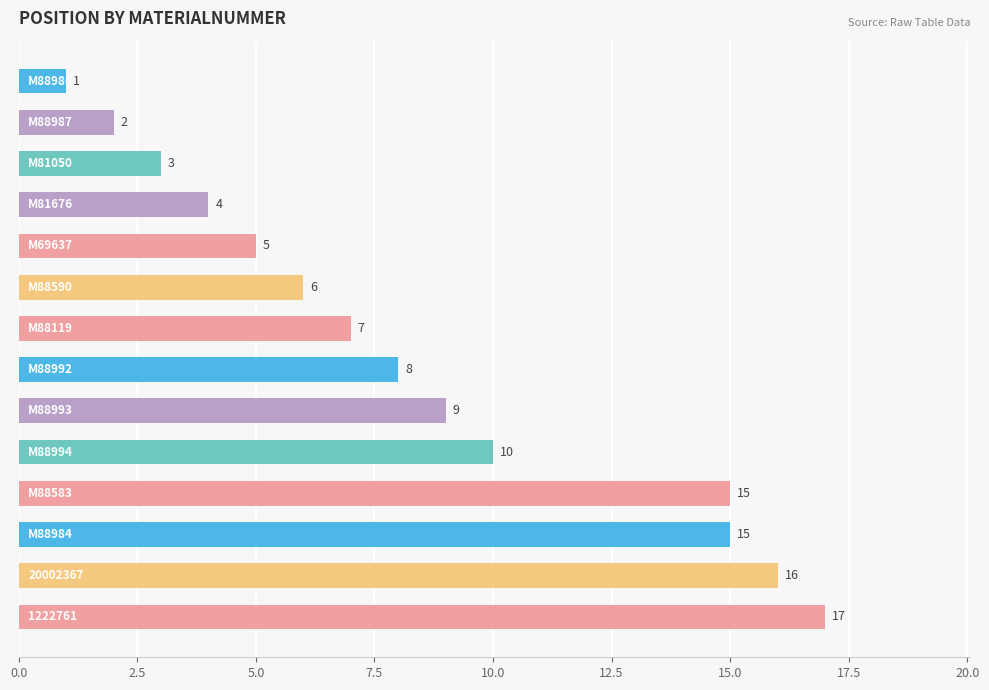

Count the number of categories in the chart.

14